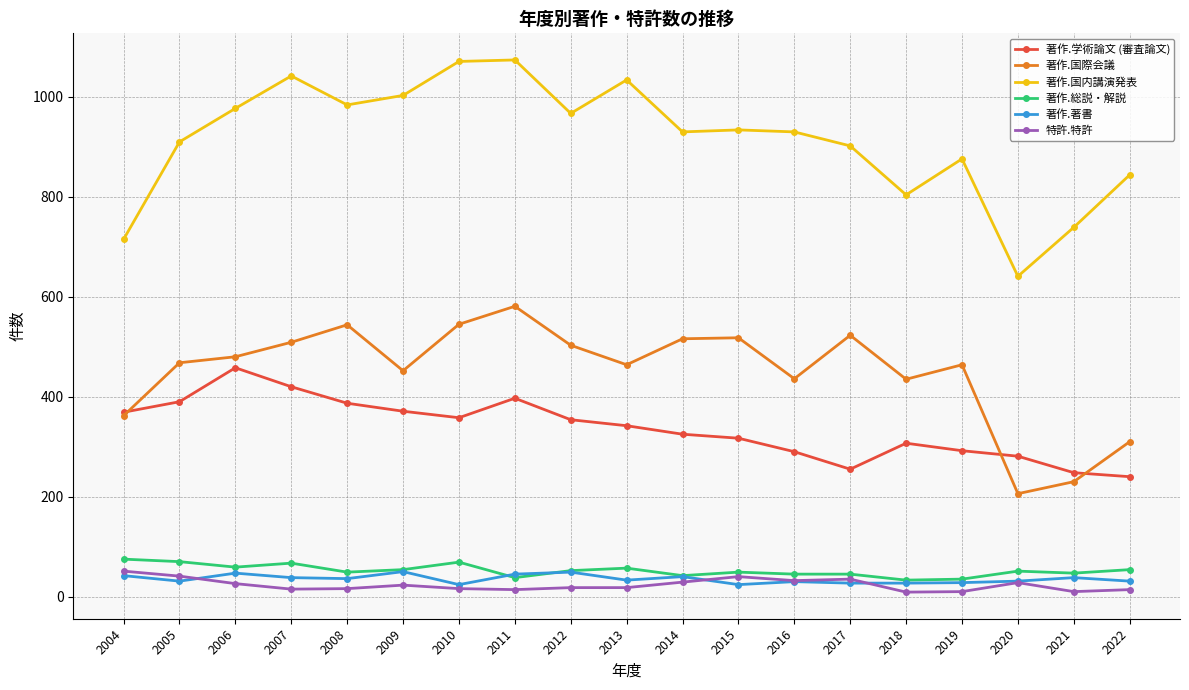

What is the value of the 著作.総説・解説 point at the 18th from the left?

47